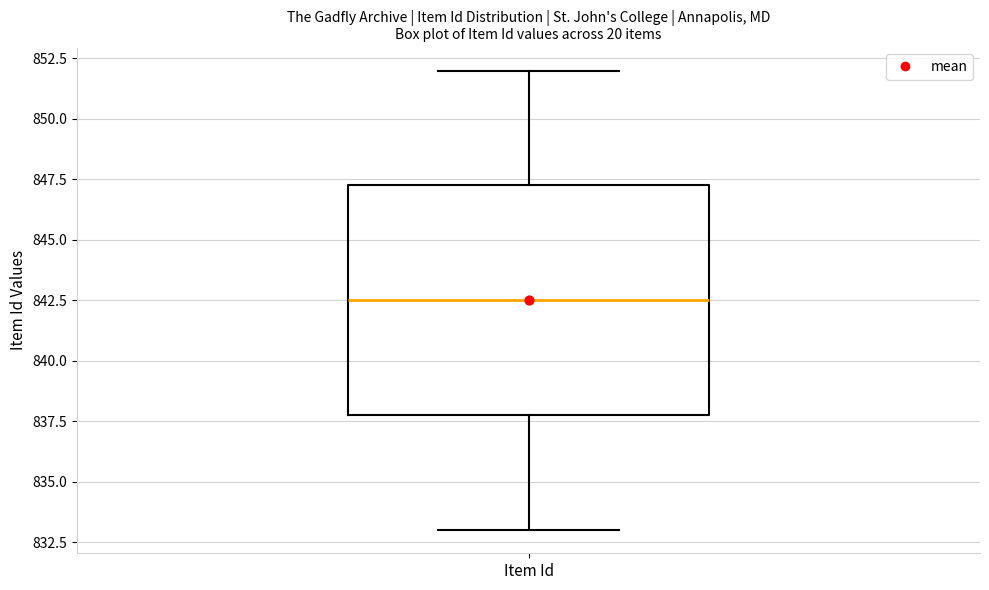

Where does the median line of the box for Item Id sit on the y-axis? The values are not printed on the chart, so give them approximately, as read against the axis.

842.5